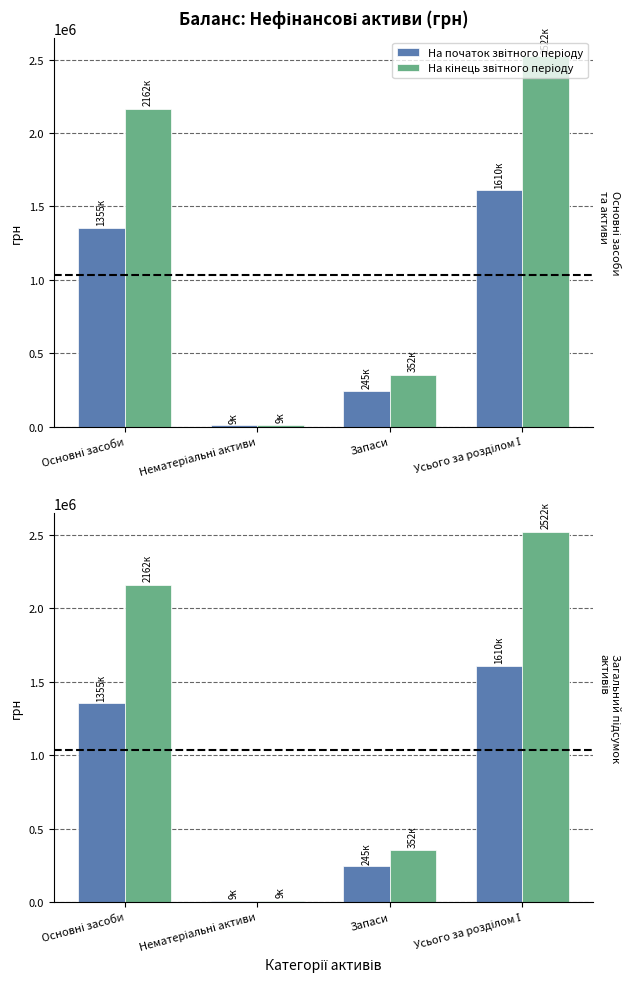

How many На початок звітного періоду values are between 245402 and 1609561?

3